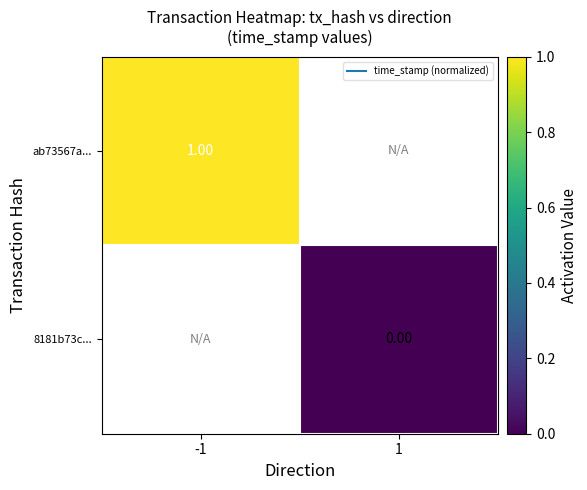

True or false: ab73567a... has a value of 0.6 at -1.

False